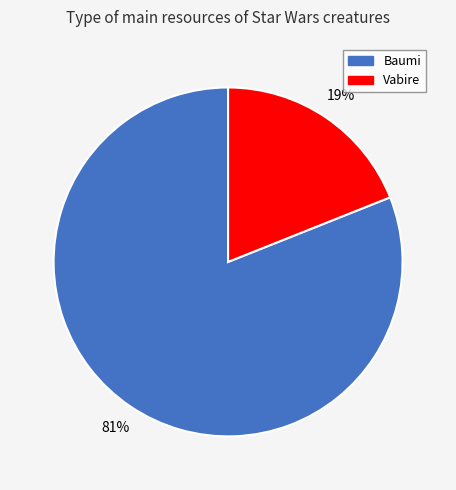

Approximately how many times larger is the value at Vabire compared to Baumi?

0.2